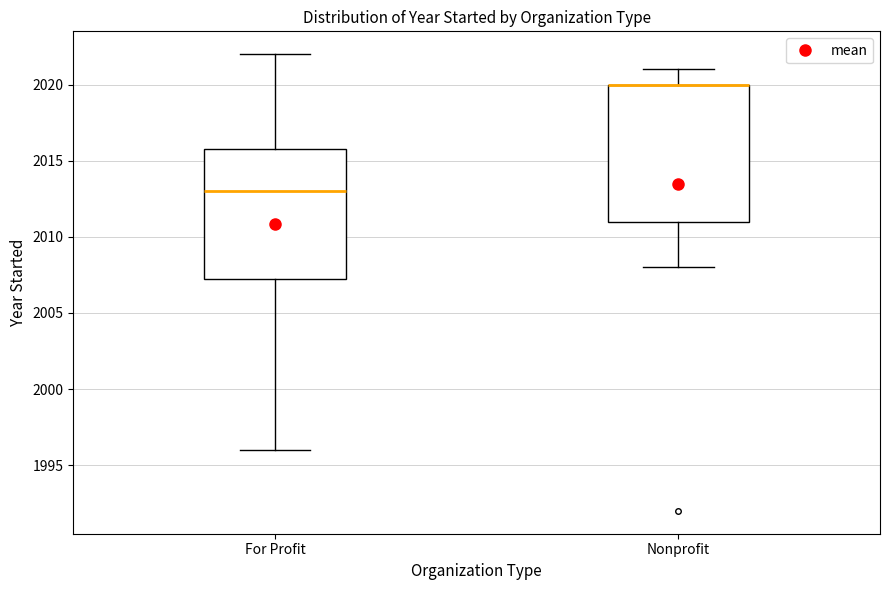

Which box is the tallest, from its lower edge to its upper edge?

Nonprofit